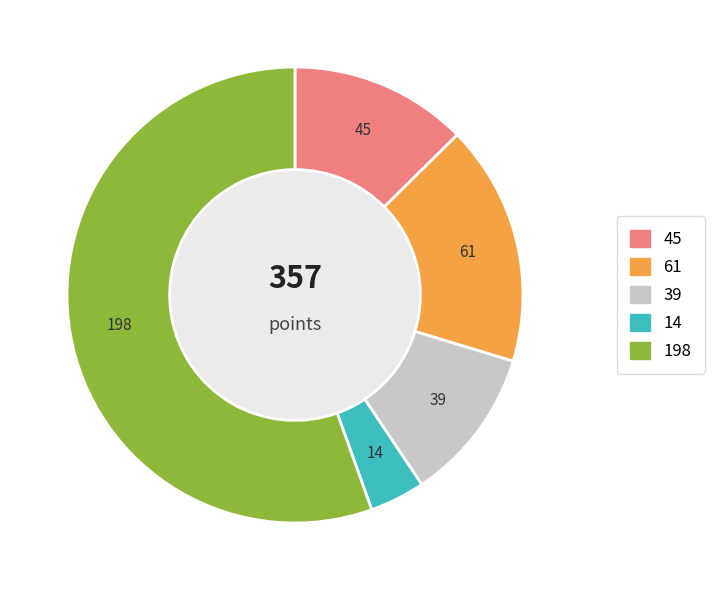

Is there any slice that represents more than half of the pie?

Yes